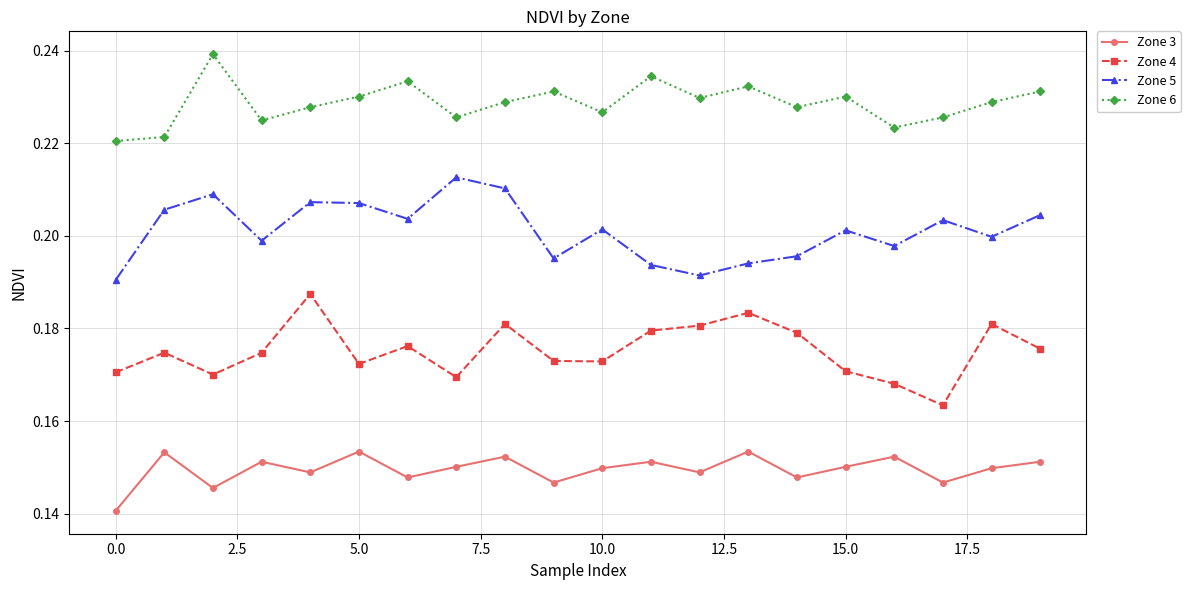

True or false: Zone 3 and Zone 5 cross at least once.

False